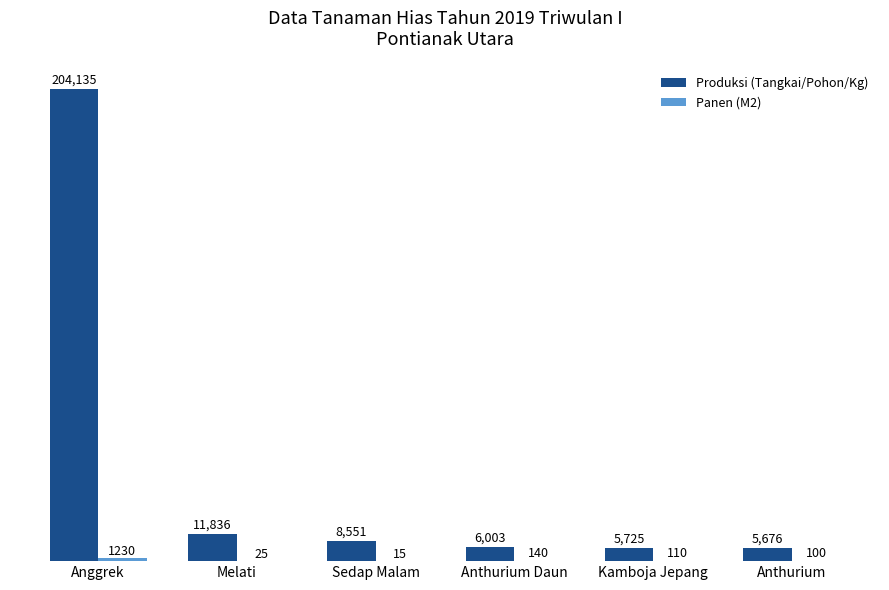

At which category does the chart reach its peak across all series?

Anggrek